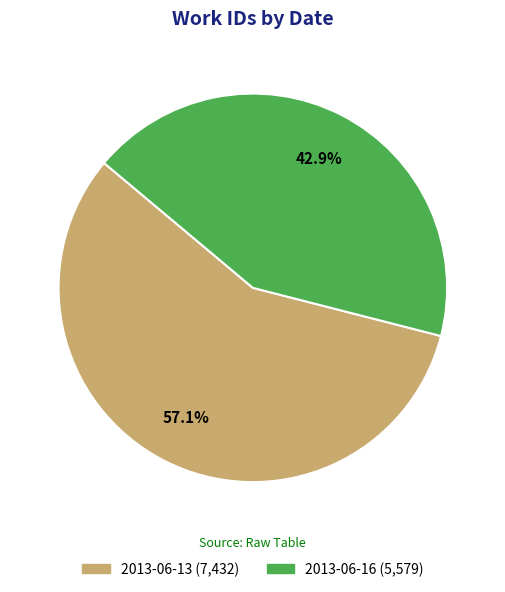

How many segments does this pie chart have?

2